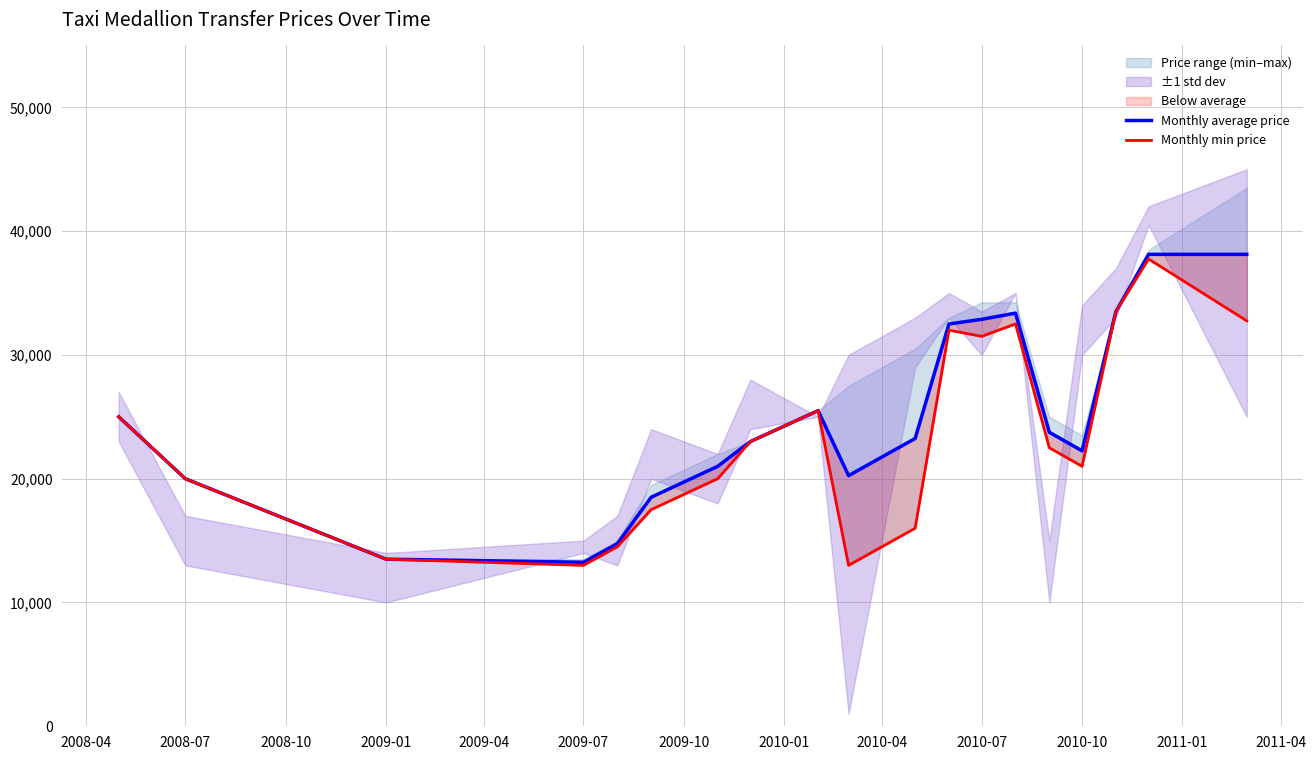

True or false: Monthly average price and Monthly min price intersect in this chart.

False